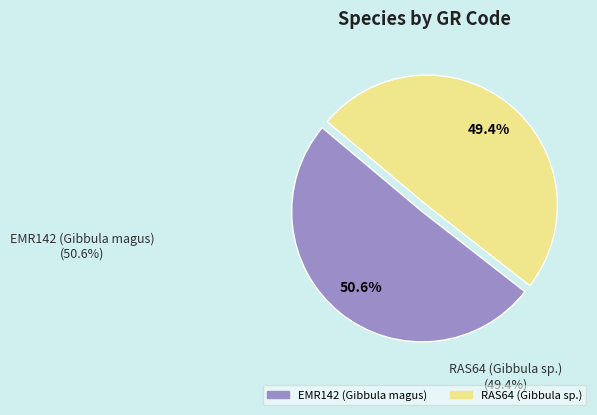

Which category has the smallest portion of the pie?

RAS64 (Gibbula sp.)